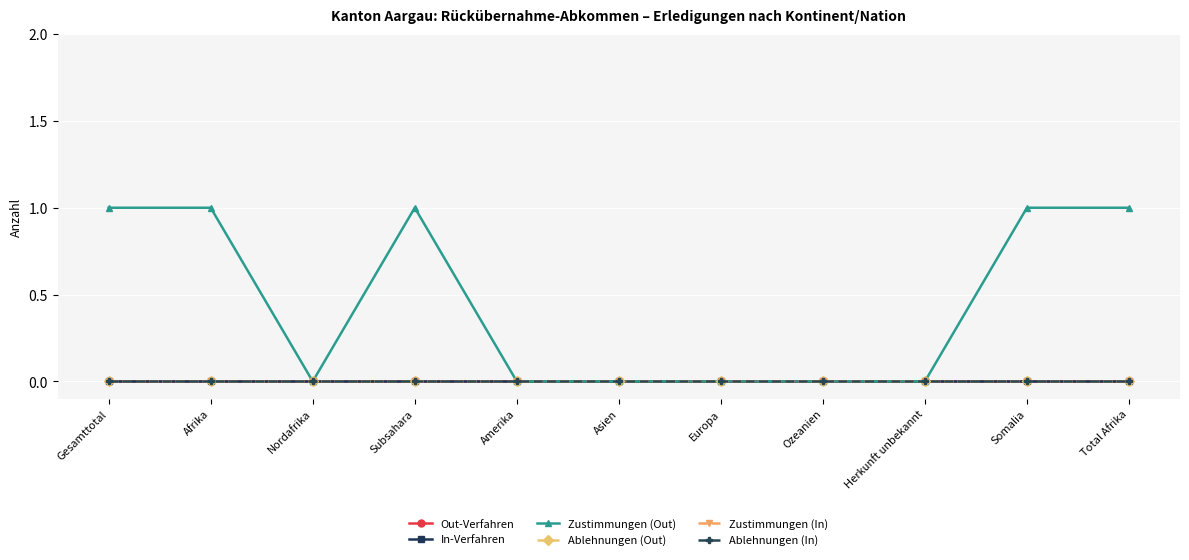

What is the difference between the second highest and second lowest values in the Zustimmungen (Out) series?

1